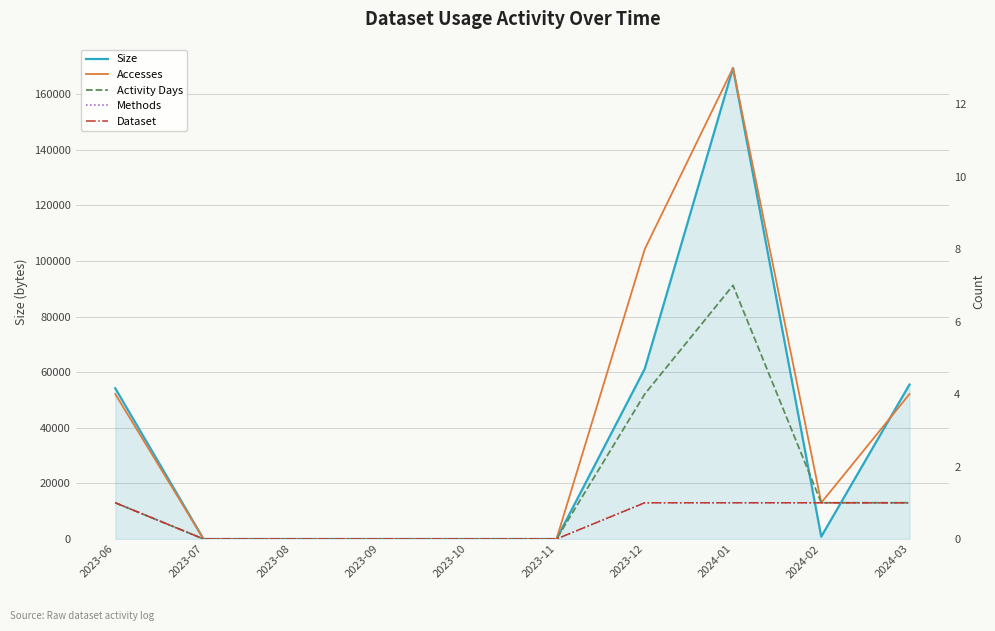

Does the chart have visible grid lines?

Yes